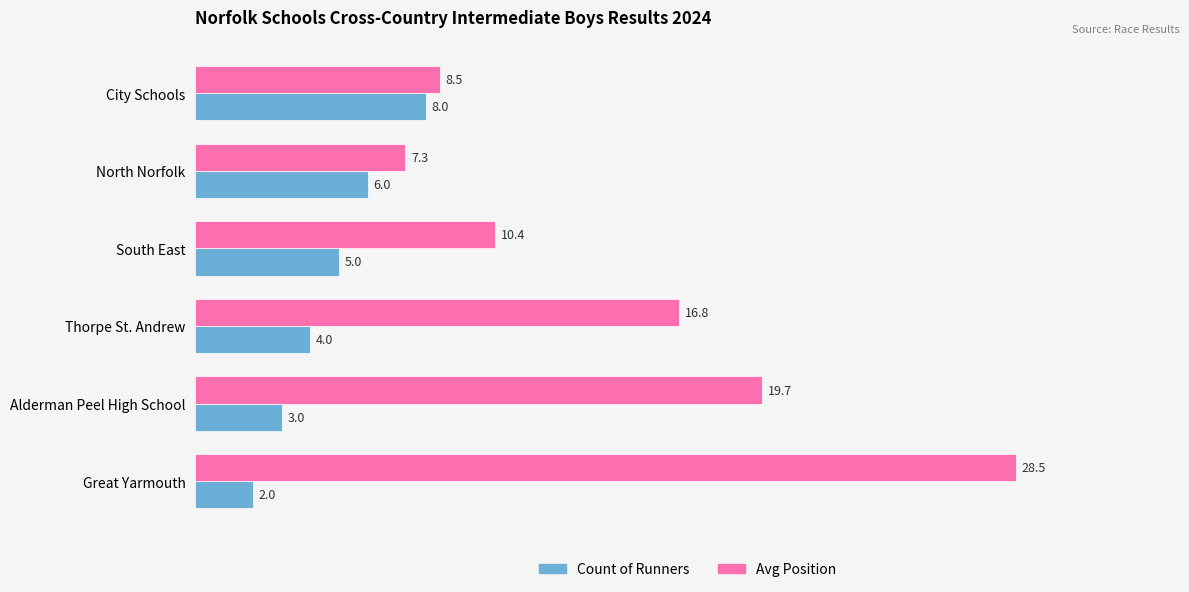

How many data points in Avg Position are above 16?

3